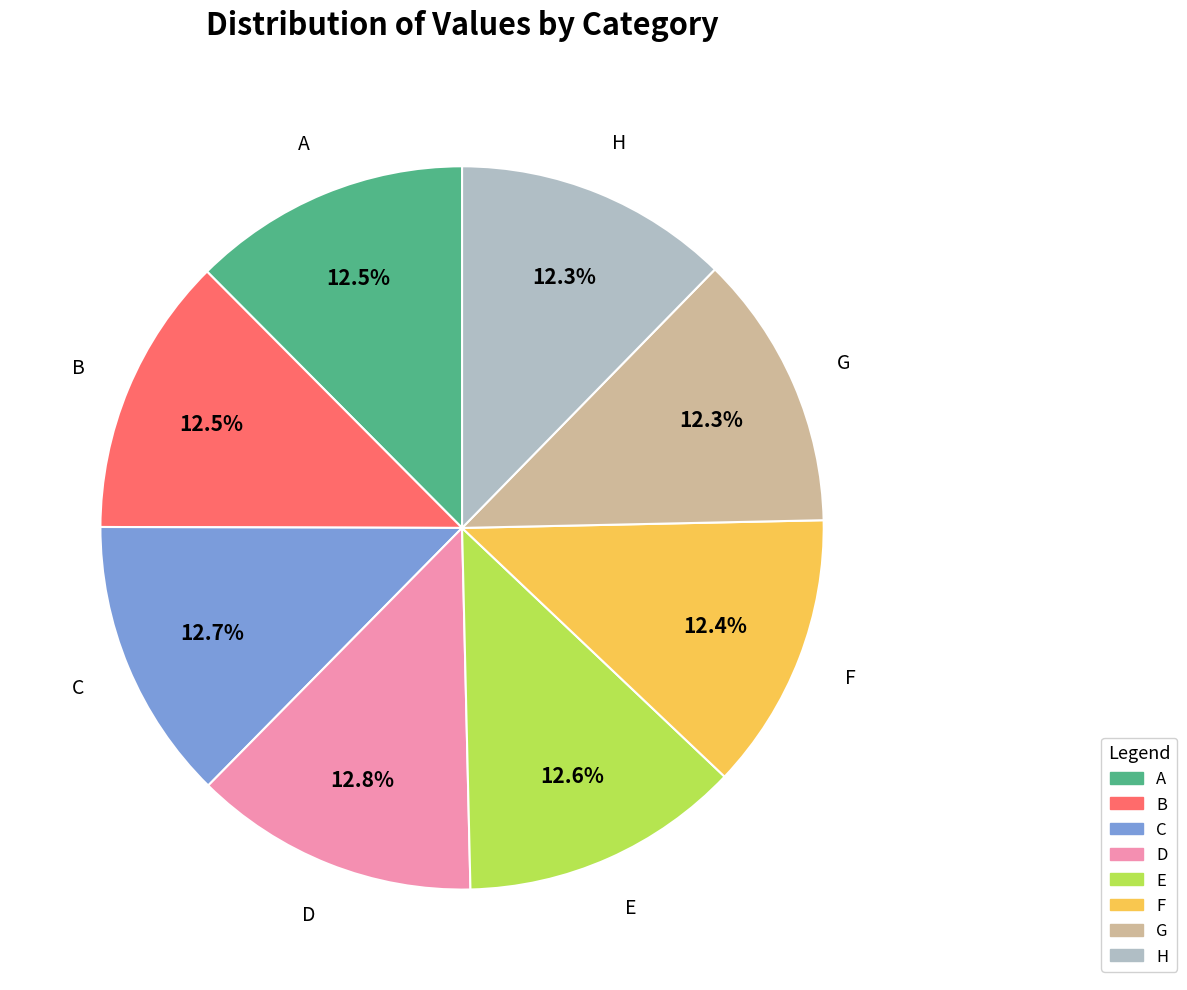

Is there any slice that represents more than half of the pie?

No